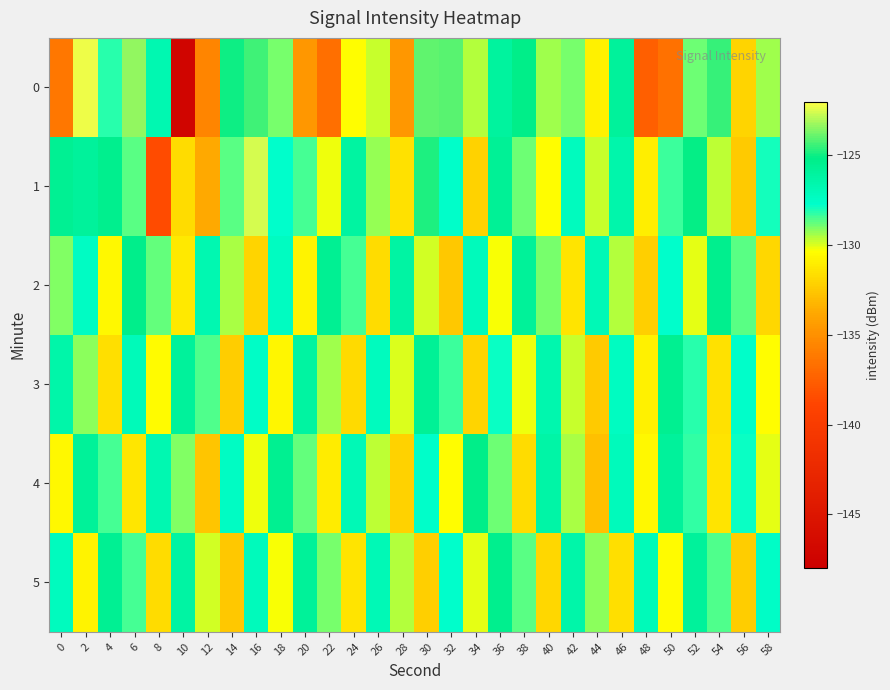

At which category is the sum across all series the highest?

2